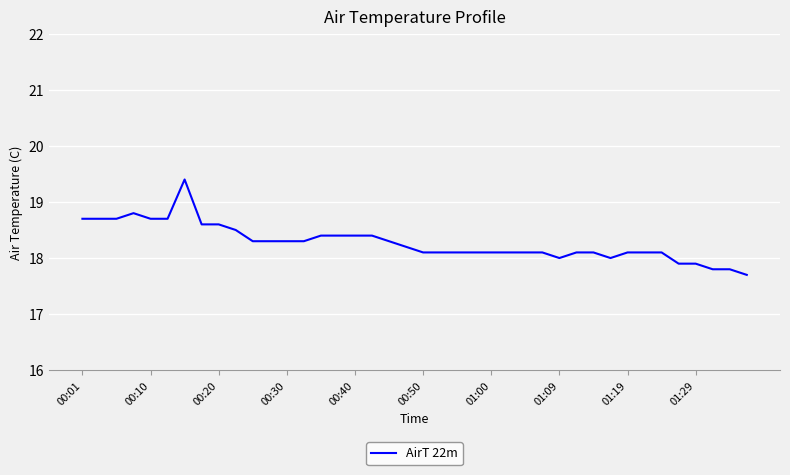

What is the maximum value shown in the chart?

19.4